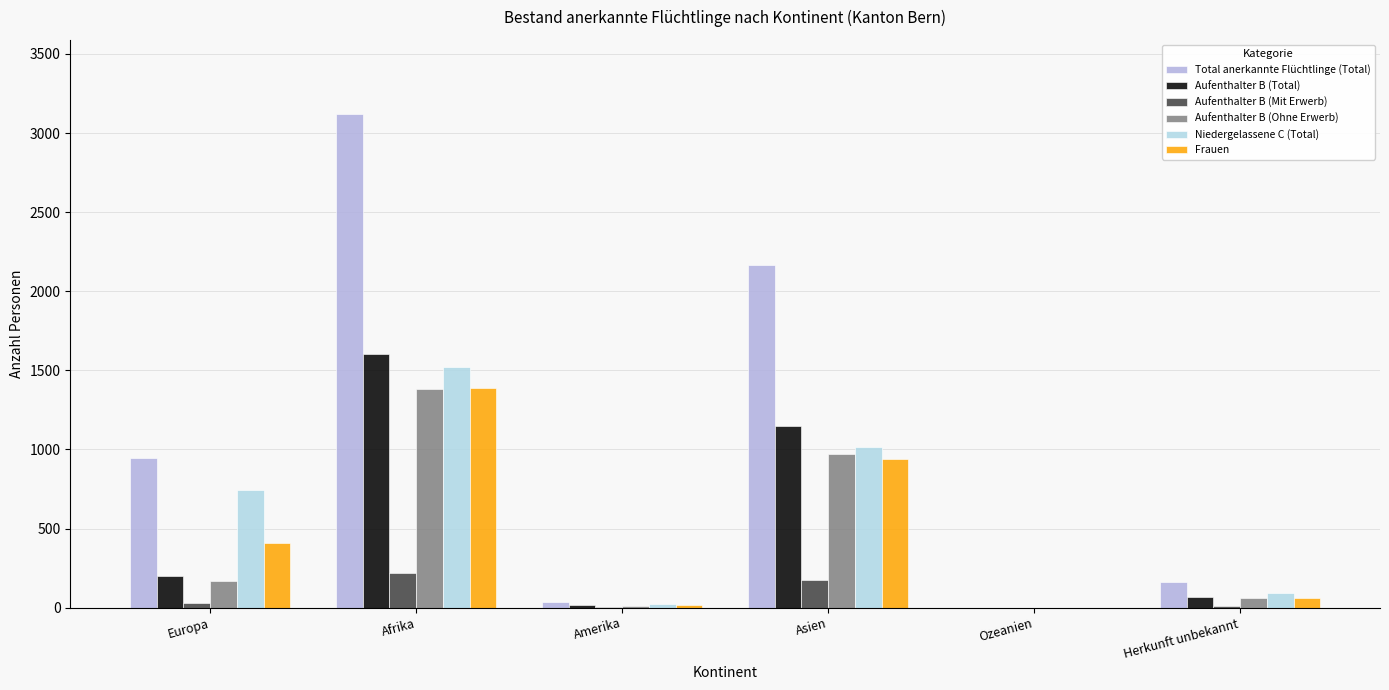

What is the spread (max minus min) of values at Amerika?

33